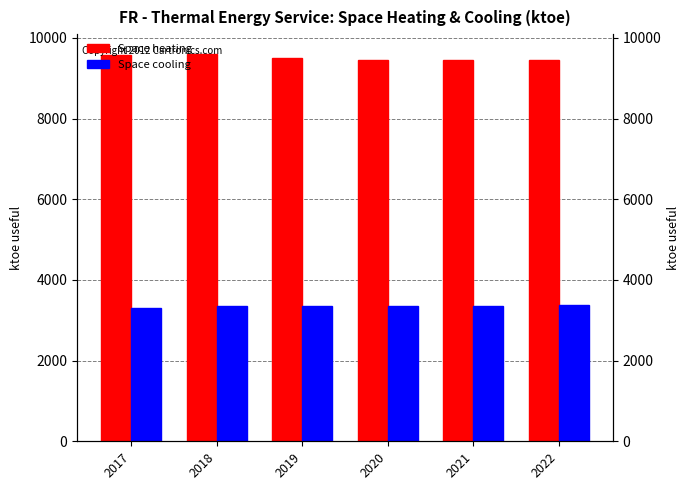

How many bars are there in each group?

2